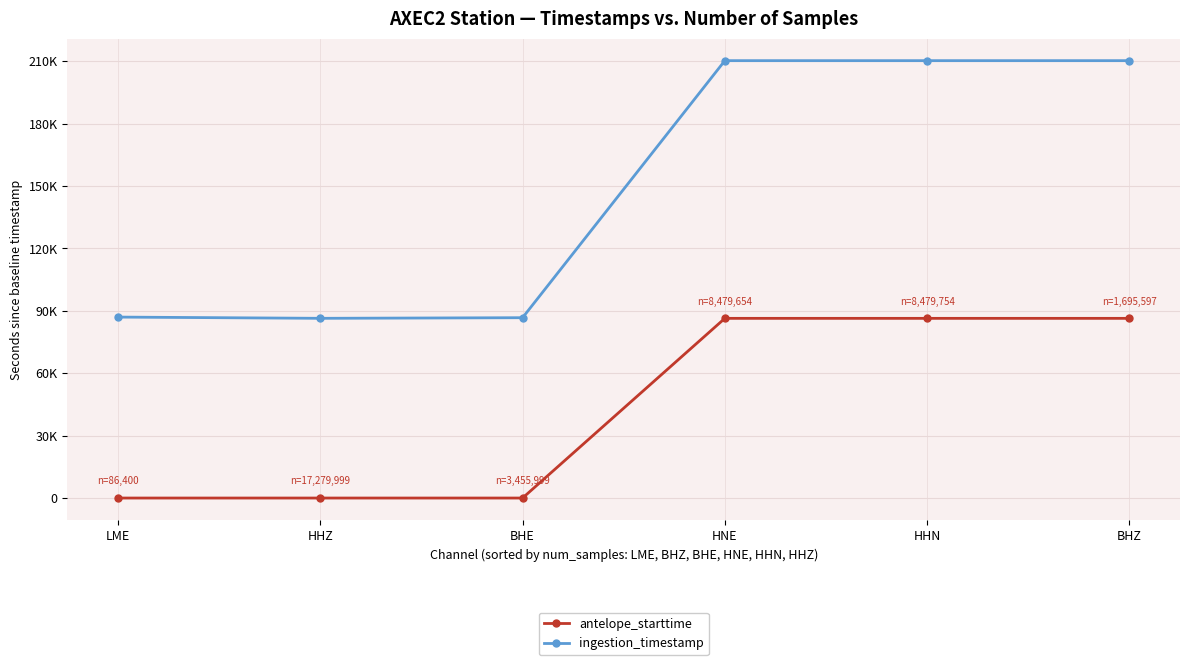

True or false: antelope_starttime has more than 0 interior local peaks.

False